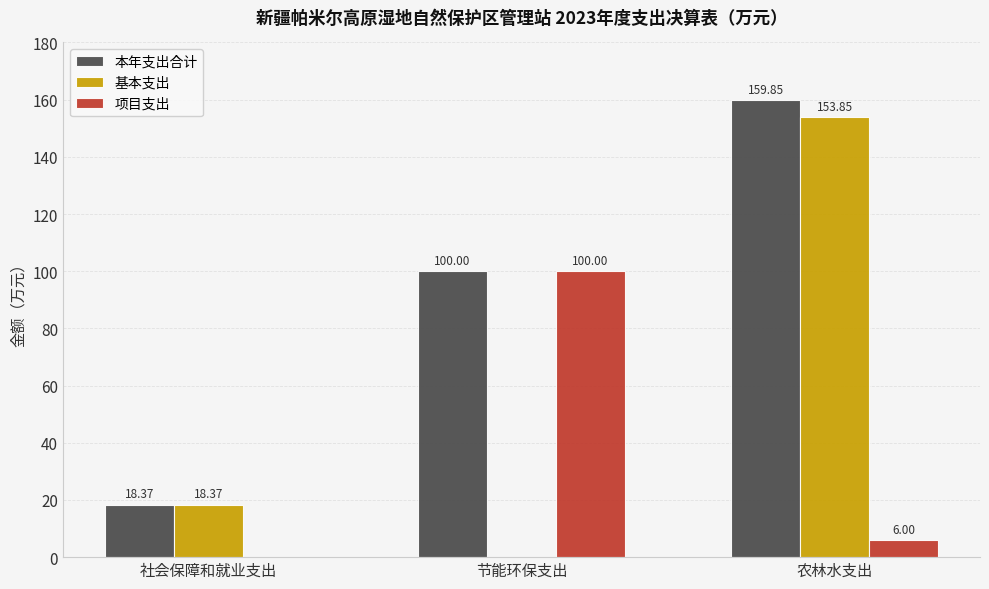

What is the sum of all 项目支出 values?

106.0